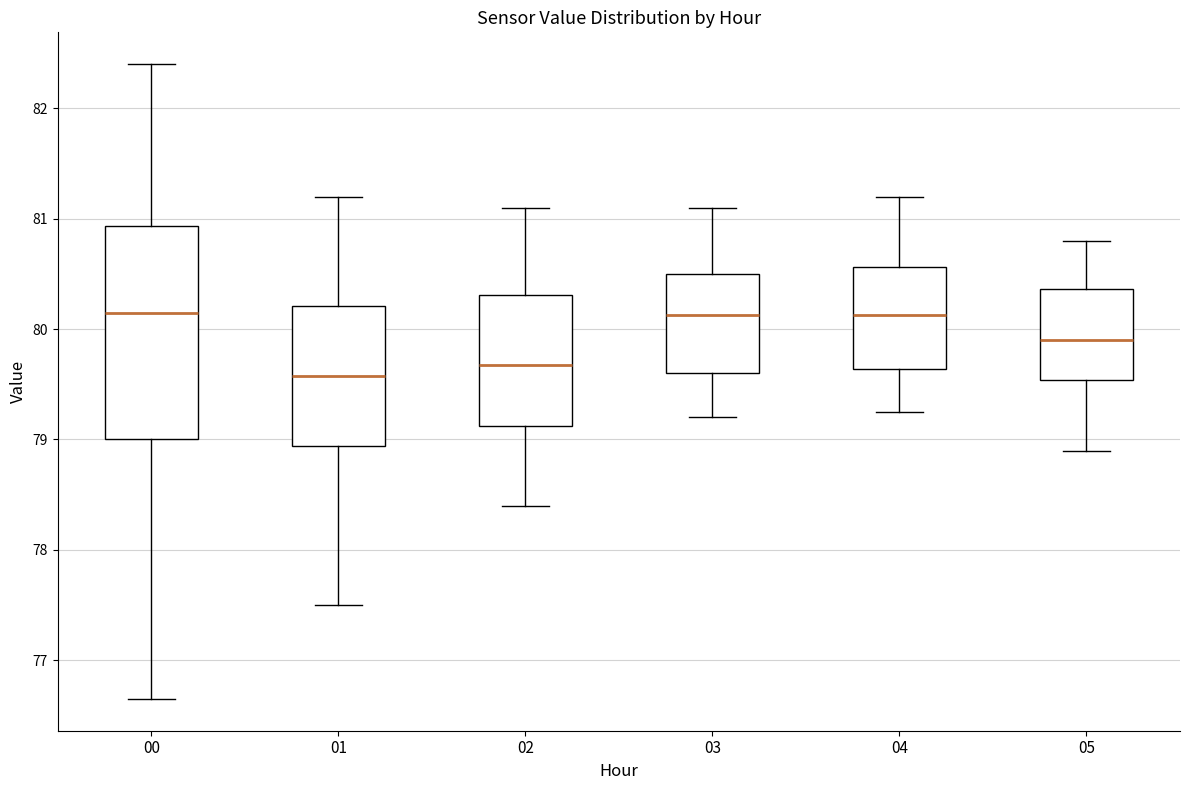

Where is the lower edge of the box at x = 00 on the y-axis? The values are not printed on the chart, so give them approximately, as read against the axis.

79.0